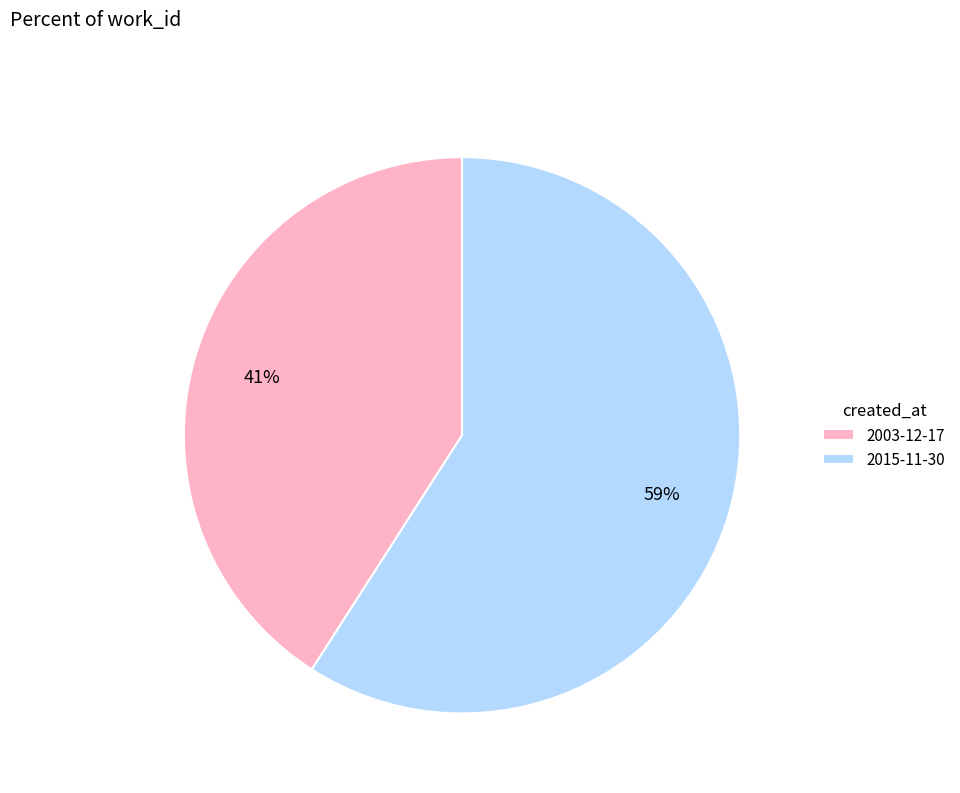

Is it true that 2003-12-17 is 32% of the pie?

False